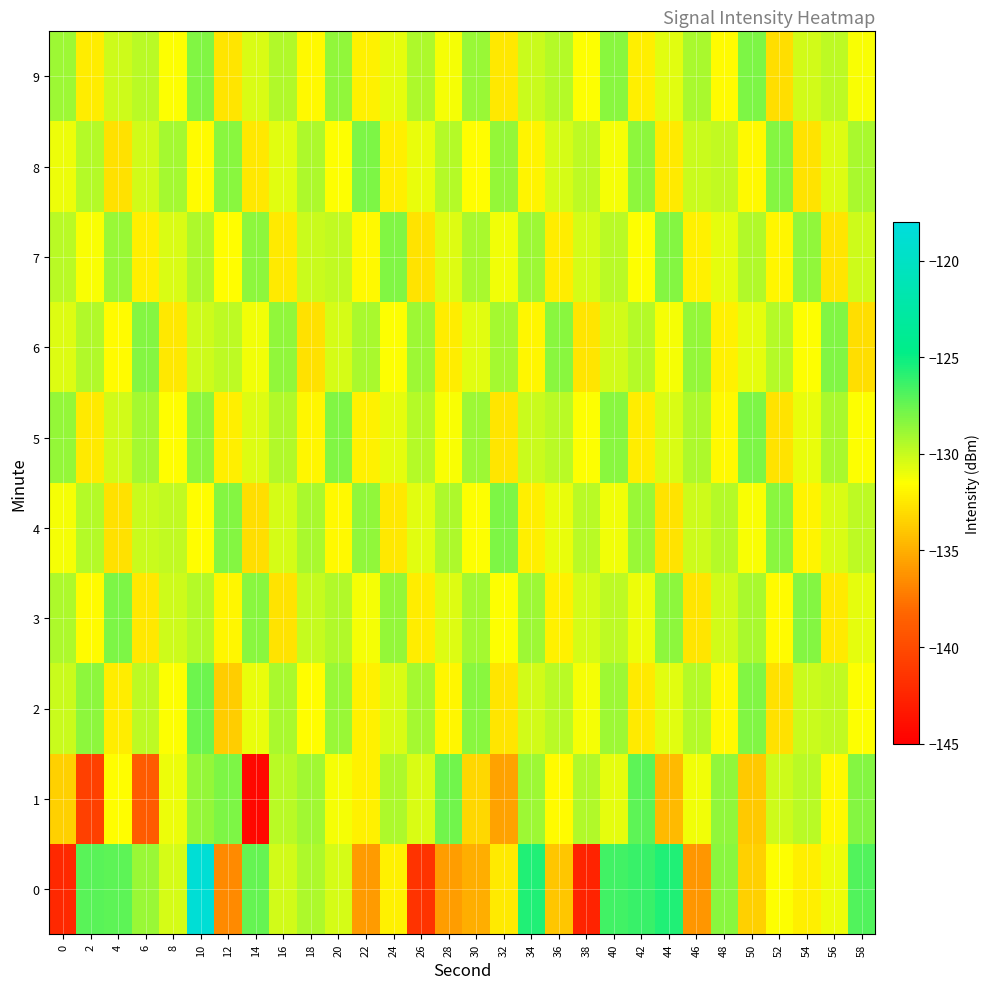

Reading right to left, extract all data points from this chart.

0: 58=-126.9	56=-131.0	54=-132.2	52=-131.4	50=-133.5	48=-128.4	46=-136.1	44=-125.6	42=-126.3	40=-126.5	38=-142.6	36=-134.0	34=-125.7	32=-132.3	30=-135.0	28=-135.7	26=-141.5	24=-132.1	22=-135.8	20=-130.4	18=-129.3	16=-130.3	14=-127.4	12=-136.6	10=-118.7	8=-130.4	6=-128.8	4=-127.2	2=-127.2	0=-142.3
1: 58=-128.3	56=-131.8	54=-129.7	52=-130.2	50=-133.9	48=-128.6	46=-131.1	44=-134.5	42=-127.2	40=-130.8	38=-129.4	36=-131.7	34=-128.9	32=-135.6	30=-133.2	28=-127.8	26=-130.5	24=-129.3	22=-132.1	20=-131.2	18=-129.0	16=-129.7	14=-144.5	12=-128.0	10=-128.7	8=-131.0	6=-139.0	4=-131.6	2=-140.7	0=-133.5
2: 58=-131.5	56=-129.9	54=-130.1	52=-132.8	50=-128.2	48=-131.8	46=-129.5	44=-130.7	42=-132.4	40=-128.9	38=-131.2	36=-129.7	34=-130.3	32=-132.6	30=-128.4	28=-131.9	26=-129.1	24=-130.5	22=-132.1	20=-128.8	18=-131.6	16=-129.2	14=-130.9	12=-133.7	10=-127.6	8=-131.4	6=-129.8	4=-132.3	2=-128.5	0=-130.1
3: 58=-130.8	56=-132.4	54=-128.3	52=-131.7	50=-129.2	48=-130.3	46=-132.6	44=-128.5	42=-131.0	40=-129.8	38=-130.4	36=-132.1	34=-128.9	32=-131.5	30=-129.1	28=-130.6	26=-132.3	24=-128.7	22=-131.2	20=-129.4	18=-130.0	16=-132.7	14=-128.4	12=-131.9	10=-129.6	8=-130.2	6=-132.5	4=-128.1	2=-131.7	0=-129.3
4: 58=-129.8	56=-130.5	54=-132.0	52=-128.4	50=-131.3	48=-129.6	46=-130.2	44=-132.7	42=-128.8	40=-131.1	38=-129.7	36=-130.9	34=-132.2	32=-128.1	30=-131.4	28=-129.3	26=-130.7	24=-132.5	22=-128.6	20=-131.8	18=-129.2	16=-130.4	14=-132.9	12=-128.3	10=-131.6	8=-129.9	6=-130.1	4=-132.8	2=-129.5	0=-131.2
5: 58=-131.4	56=-129.2	54=-130.9	52=-132.7	50=-128.1	48=-131.8	46=-129.3	44=-130.5	42=-132.3	40=-128.4	38=-131.5	36=-129.7	34=-130.1	32=-132.6	30=-128.9	28=-131.3	26=-129.6	24=-130.8	22=-132.1	20=-128.2	18=-131.9	16=-129.4	14=-130.6	12=-132.2	10=-128.5	8=-131.6	6=-129.1	4=-130.3	2=-132.4	0=-128.7
6: 58=-132.9	56=-128.2	54=-131.4	52=-129.6	50=-130.8	48=-132.1	46=-128.7	44=-131.2	42=-129.5	40=-130.3	38=-132.6	36=-128.4	34=-131.9	32=-129.1	30=-130.7	28=-132.3	26=-128.9	24=-131.5	22=-129.2	20=-130.4	18=-132.8	16=-128.6	14=-131.1	12=-129.8	10=-130.2	8=-132.5	6=-128.3	4=-131.7	2=-129.4	0=-130.6
7: 58=-130.2	56=-132.6	54=-128.6	52=-131.9	50=-129.4	48=-130.8	46=-132.1	44=-128.3	42=-131.5	40=-129.7	38=-130.4	36=-132.3	34=-128.9	32=-131.1	30=-129.2	28=-130.6	26=-132.7	24=-128.2	22=-131.8	20=-129.9	18=-130.1	16=-132.4	14=-128.5	12=-131.6	10=-129.3	8=-130.5	6=-132.2	4=-128.8	2=-131.3	0=-129.7
8: 58=-129.2	56=-130.6	54=-132.7	52=-128.3	50=-131.8	48=-129.9	46=-130.1	44=-132.4	42=-128.5	40=-131.2	38=-129.8	36=-130.4	34=-132.0	32=-128.7	30=-131.6	28=-129.5	26=-130.9	24=-132.2	22=-128.1	20=-131.4	18=-129.3	16=-130.7	14=-132.5	12=-128.4	10=-131.7	8=-129.1	6=-130.3	4=-132.8	2=-129.6	0=-131.0
9: 58=-131.3	56=-129.8	54=-130.3	52=-132.9	50=-128.1	48=-131.7	46=-129.2	44=-130.7	42=-132.2	40=-128.4	38=-131.4	36=-129.6	34=-130.1	32=-132.5	30=-128.8	28=-131.2	26=-129.3	24=-130.8	22=-132.1	20=-128.6	18=-131.8	16=-129.4	14=-130.5	12=-132.6	10=-128.2	8=-131.5	6=-129.7	4=-130.2	2=-132.3	0=-128.9